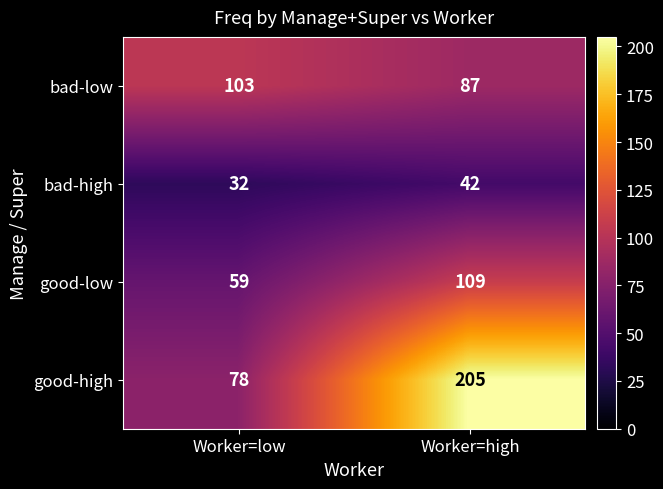

What value does the good-high series have at Worker=low?

78